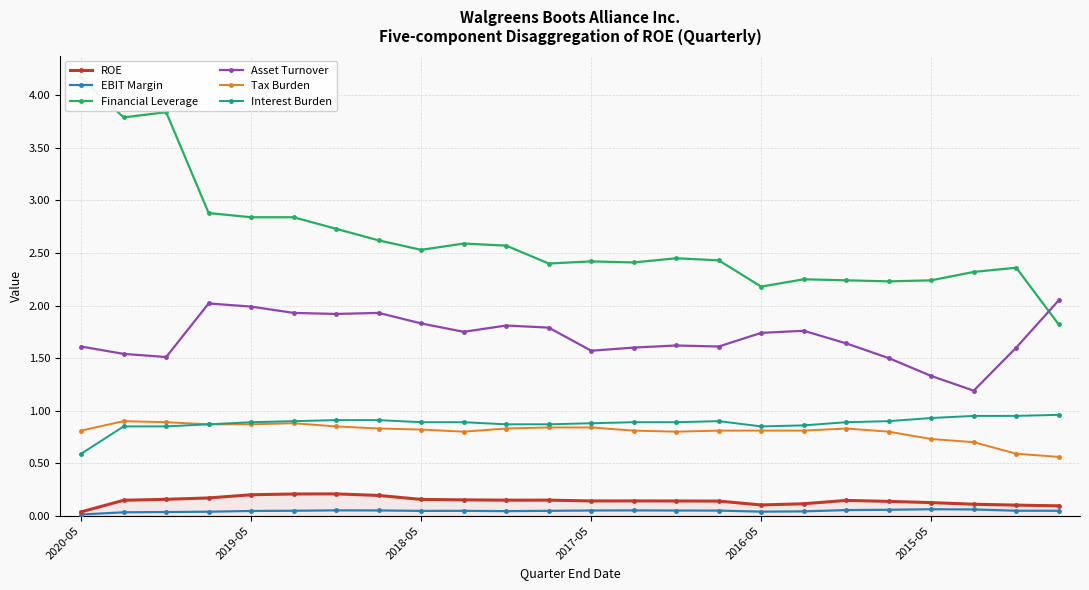

The Interest Burden series shows 1.2 at 2018-05. True or false?

False